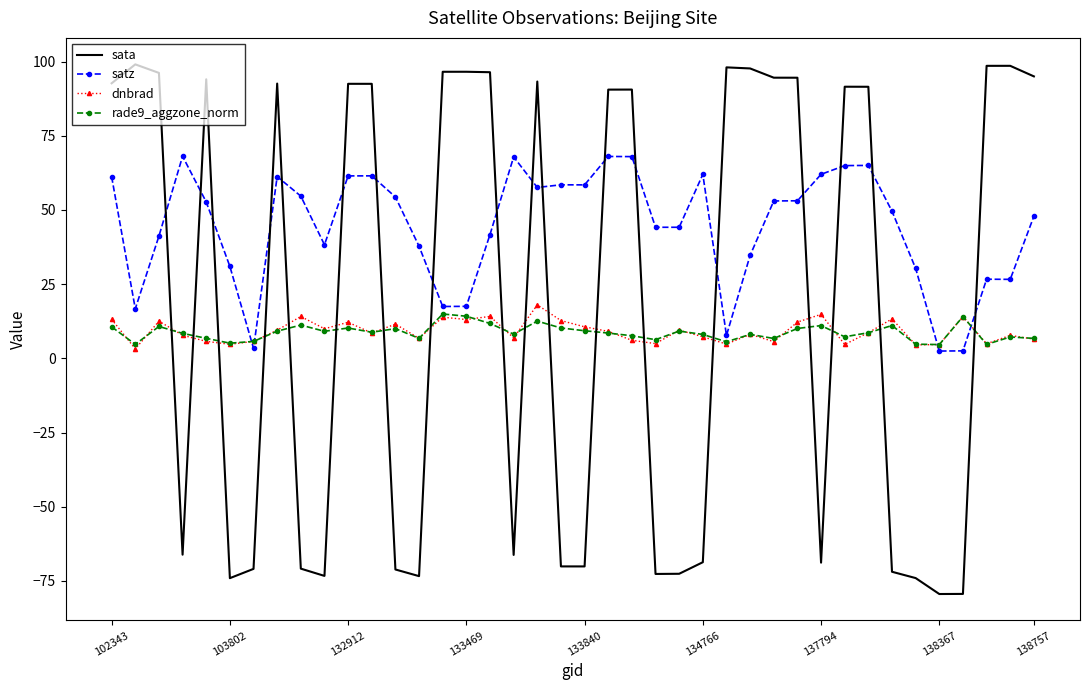

Which series has the widest spread of values?

sata